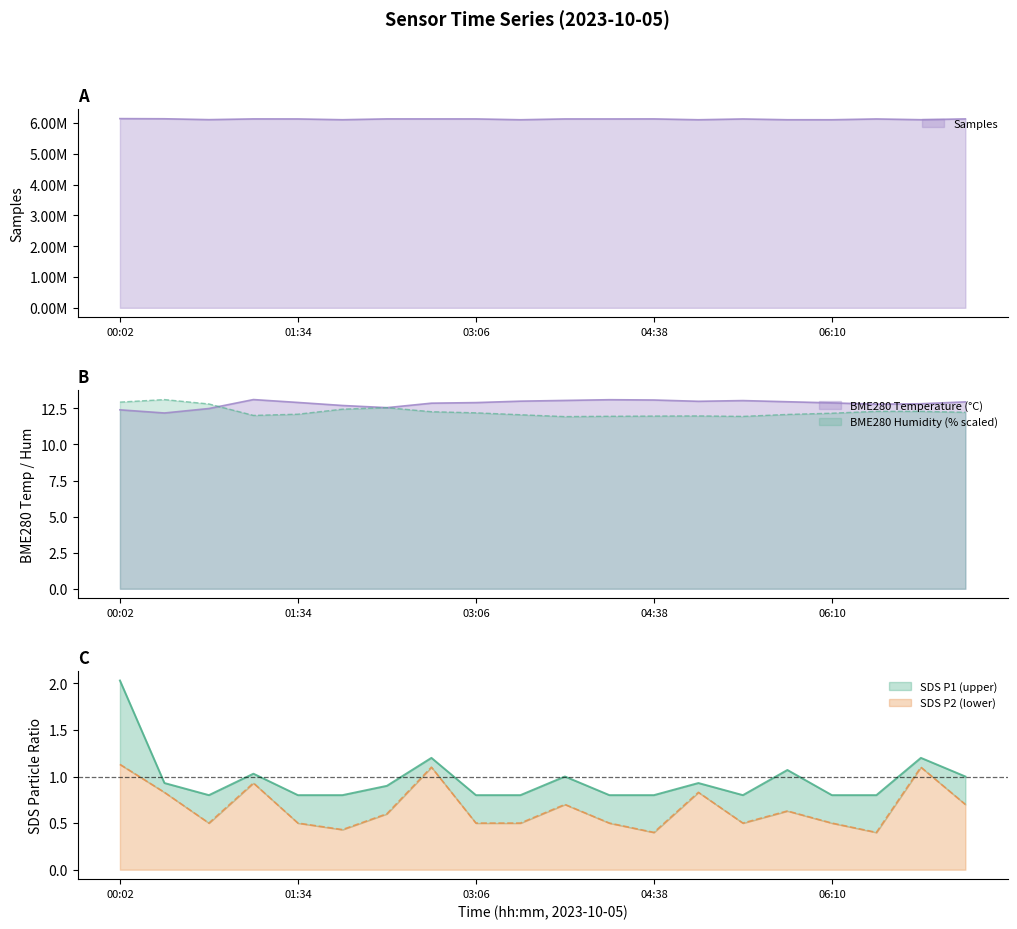

Which label corresponds to the largest value in the chart?

00:02